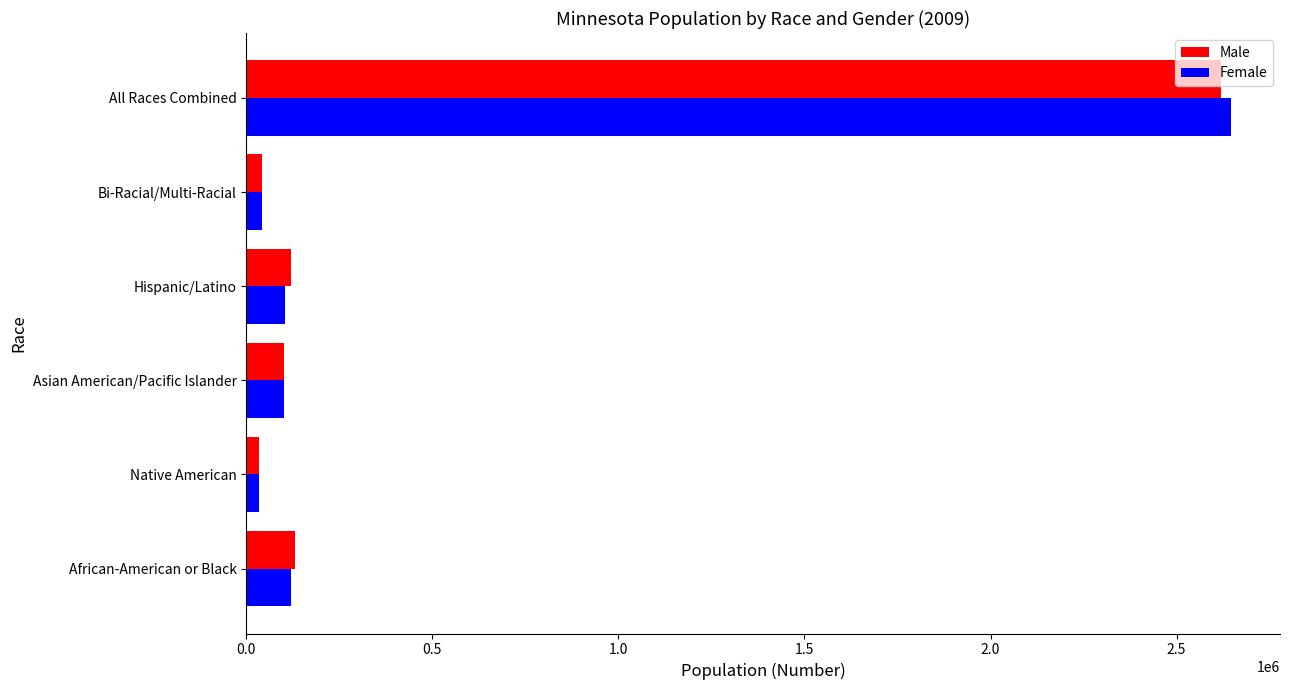

Which series has the largest range (max minus min)?

Female